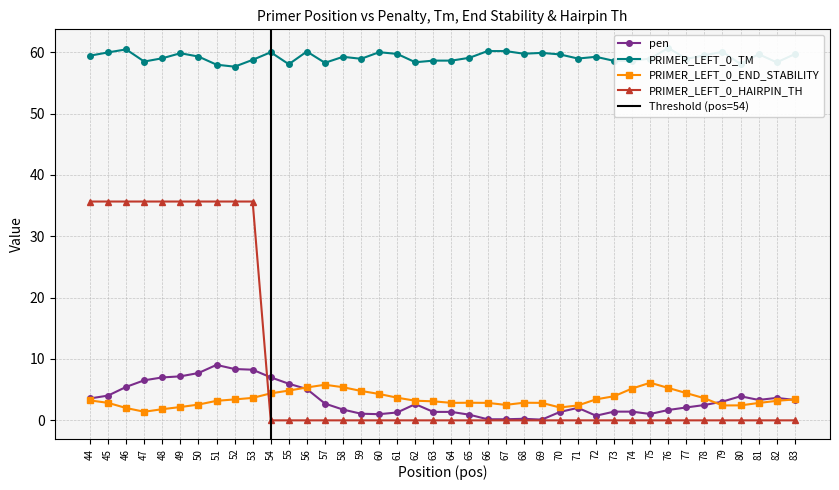

Which series has the largest range (max minus min)?

PRIMER_LEFT_0_HAIRPIN_TH